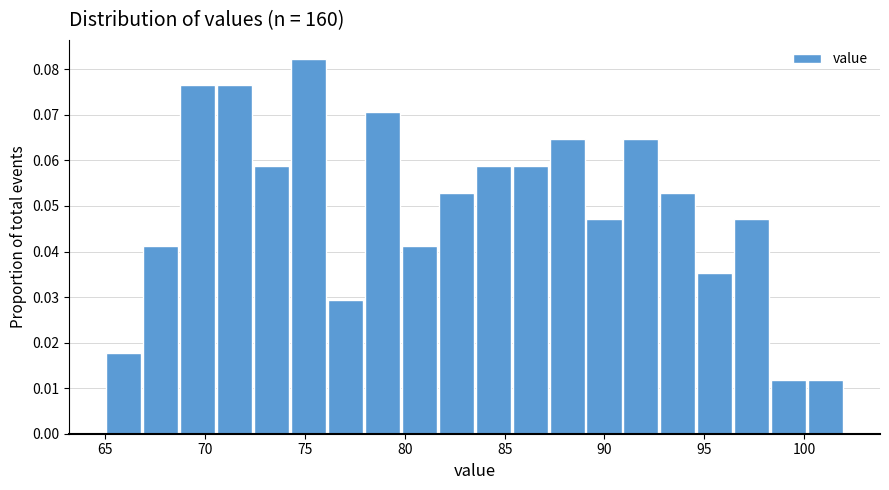

Read against the x-axis, roughly where is the centre of the tallest bar?

75.0